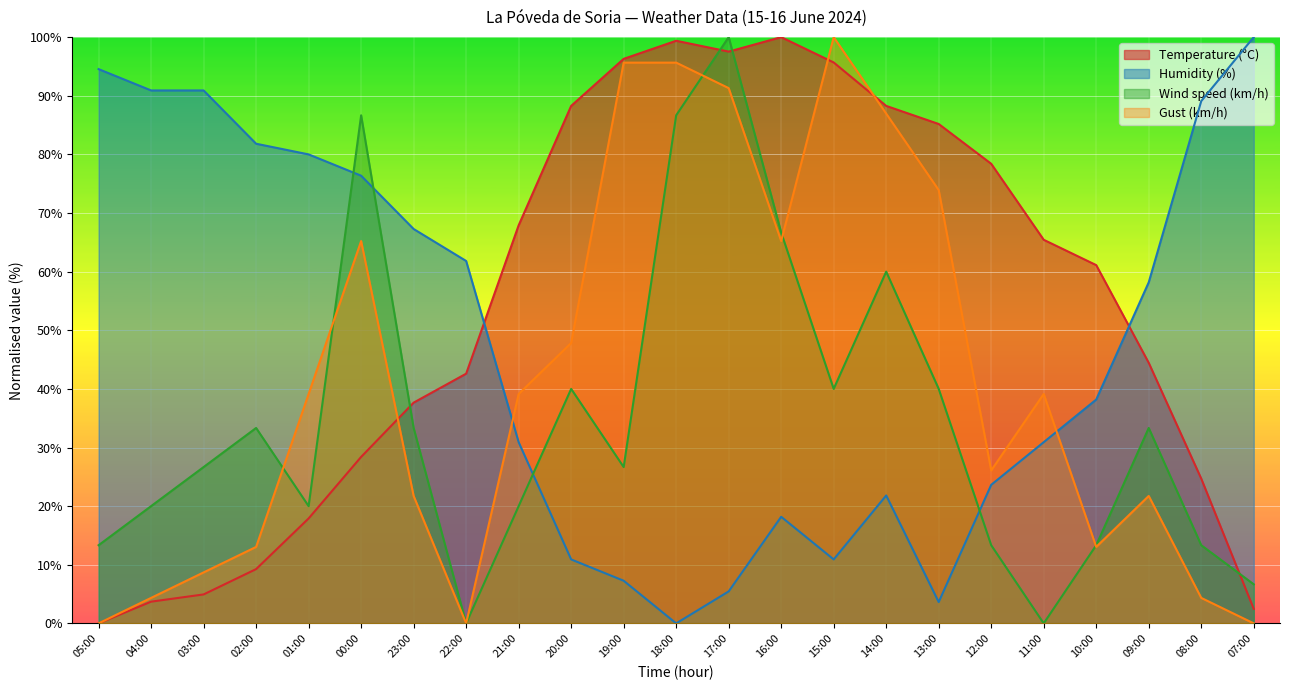

At which category is the sum across all series the highest?

17:00